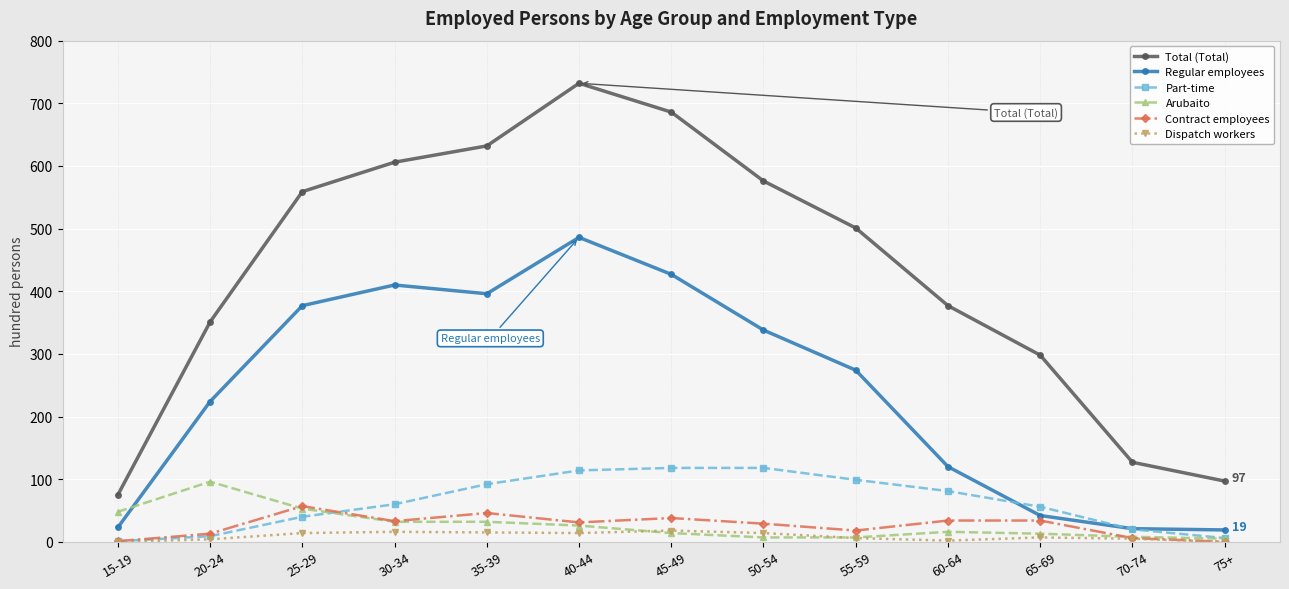

What is the difference between the highest and lowest values at 55-59?

495